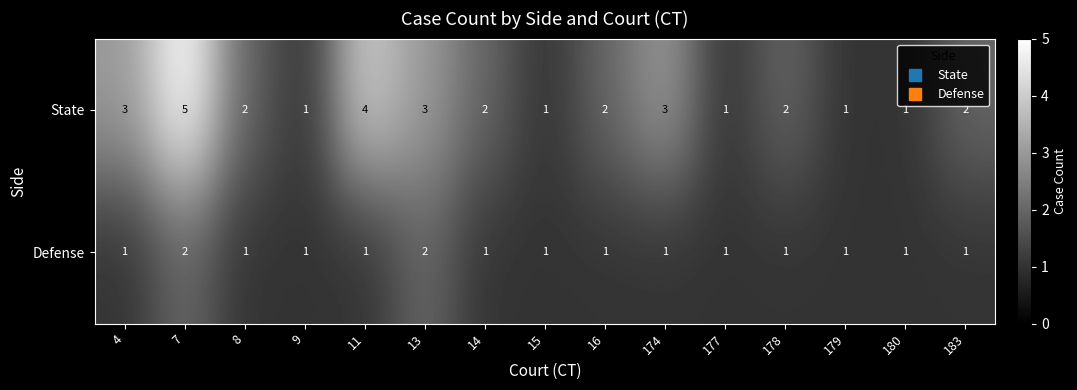

Is it true that State equals 2 at 8?

True